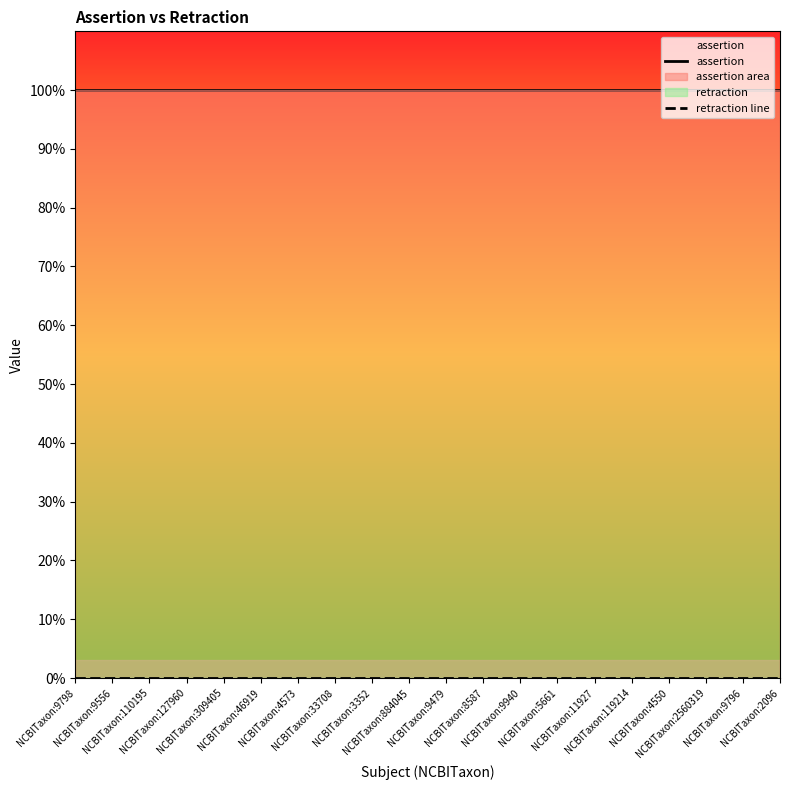

The assertion series shows 2 at NCBITaxon:46919. True or false?

False